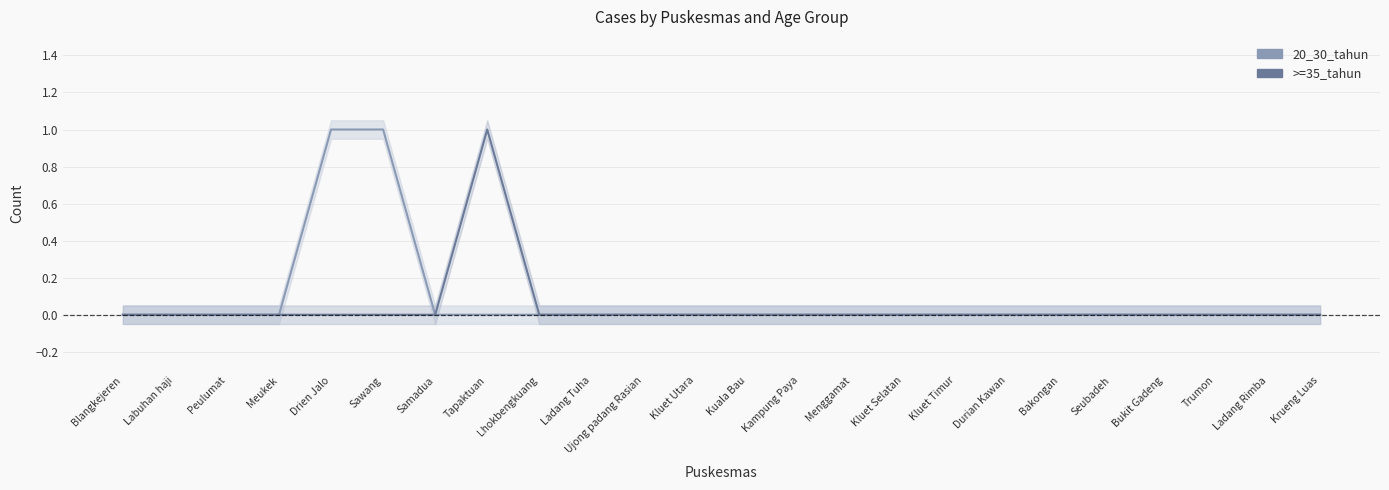

Reading left to right, what are all the values shown in this chart?

20_30_tahun: 0	0	0	0	1	1	0	0	0	0	0	0	0	0	0	0	0	0	0	0	0	0	0	0
>=35_tahun: 0	0	0	0	0	0	0	1	0	0	0	0	0	0	0	0	0	0	0	0	0	0	0	0